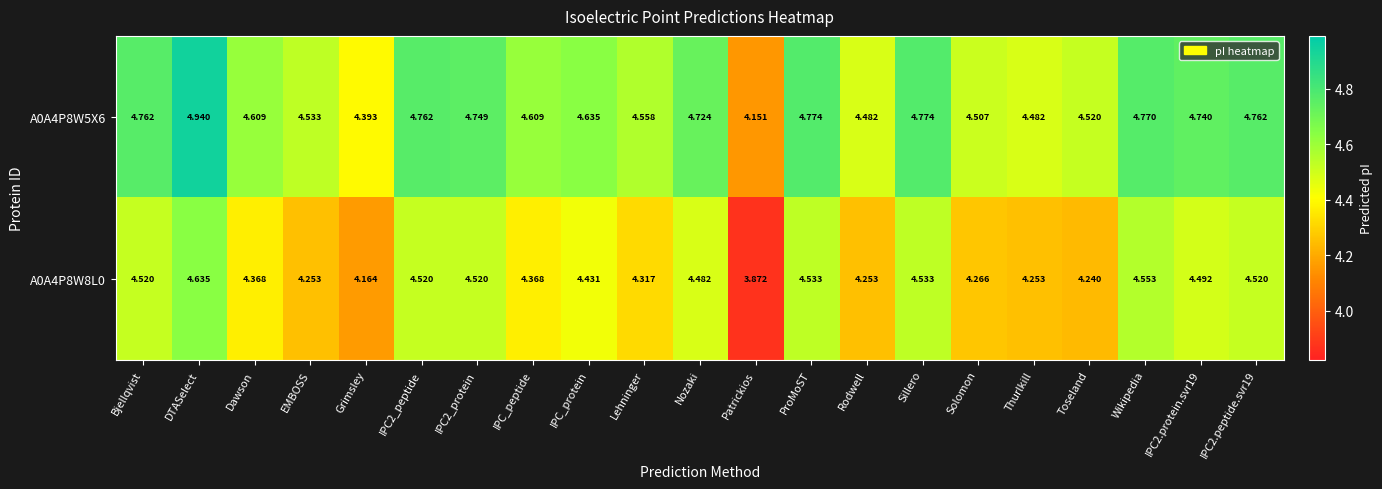

Which category has the lowest value in the A0A4P8W8L0 series?

Patrickios